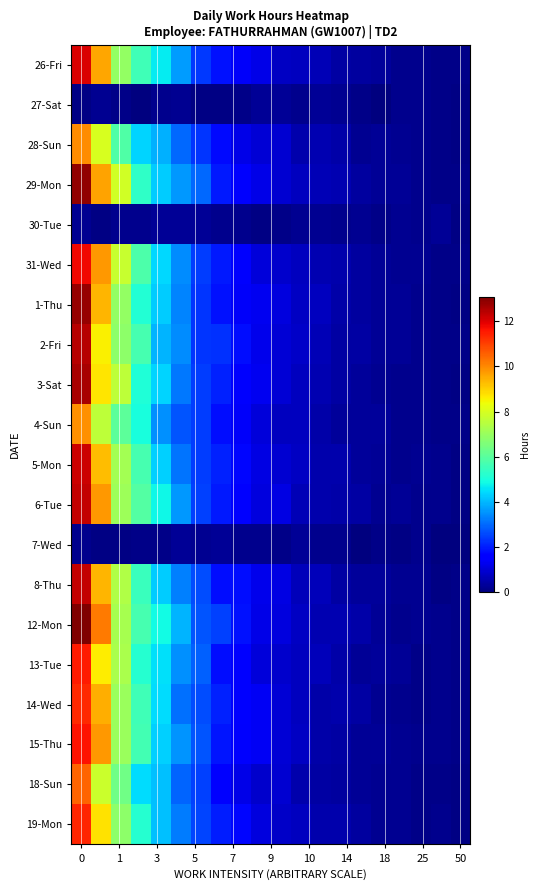

Count the number of categories in the chart.

20